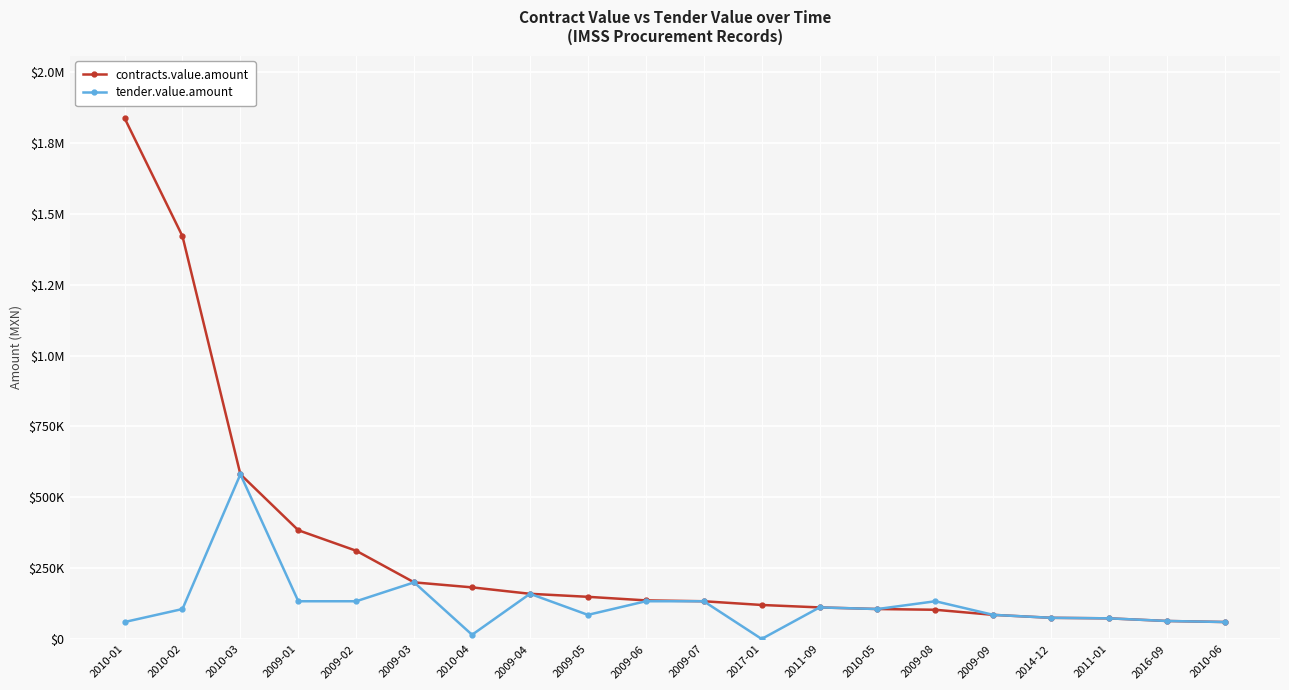

What is the difference between the maximum and second lowest values in the tender.value.amount series?

565985.0